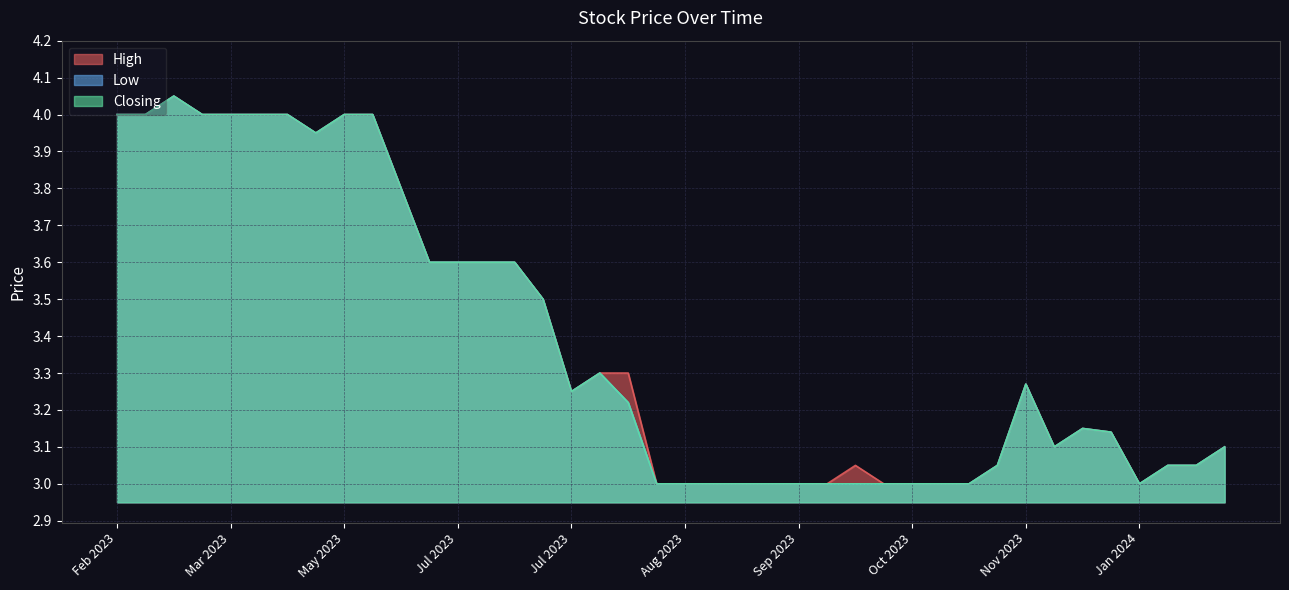

Rank the series at 09/11/2023 from lowest to highest value.

High, Low, Closing